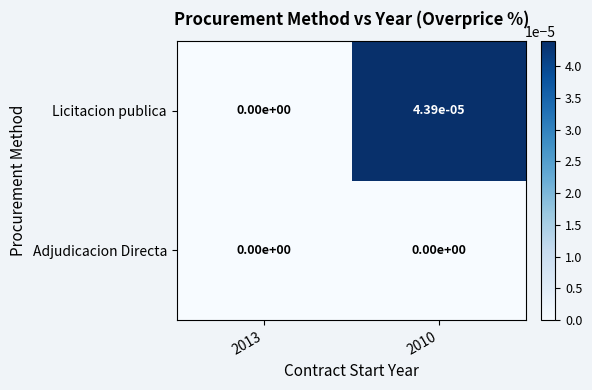

Which series has the largest total across all categories?

Licitacion publica